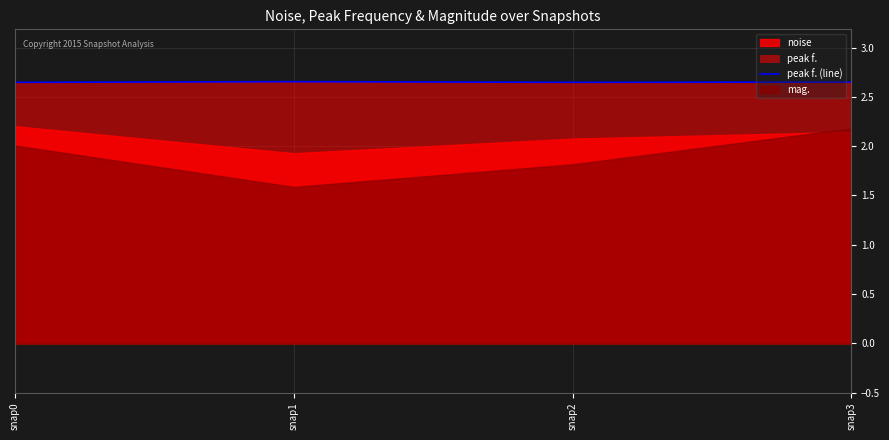

Reading left to right, transcribe all the data shown in this chart.

snap0=2.6	snap1=2.7	snap2=2.6	snap3=2.7